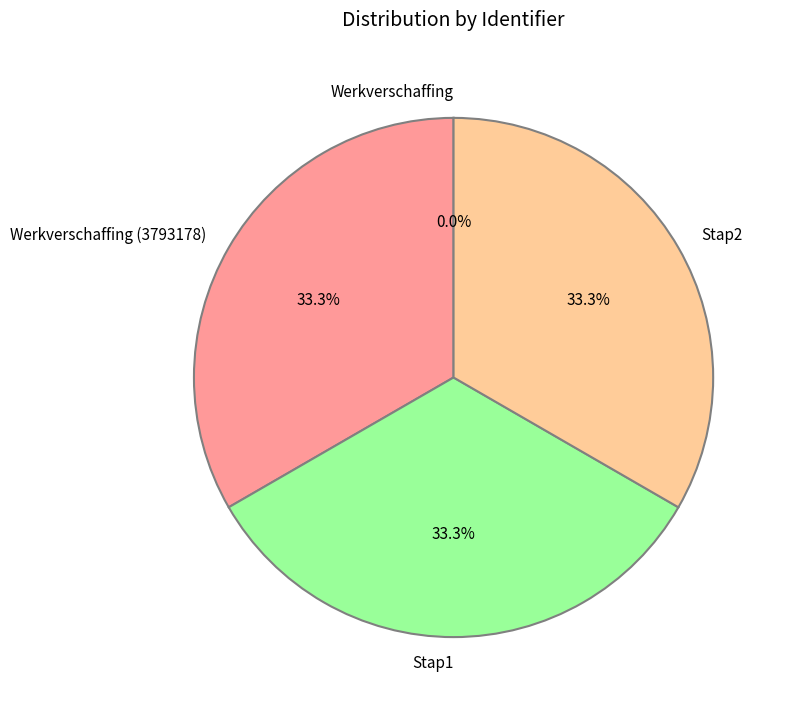

Does Stap1 account for over 50% of the chart?

No